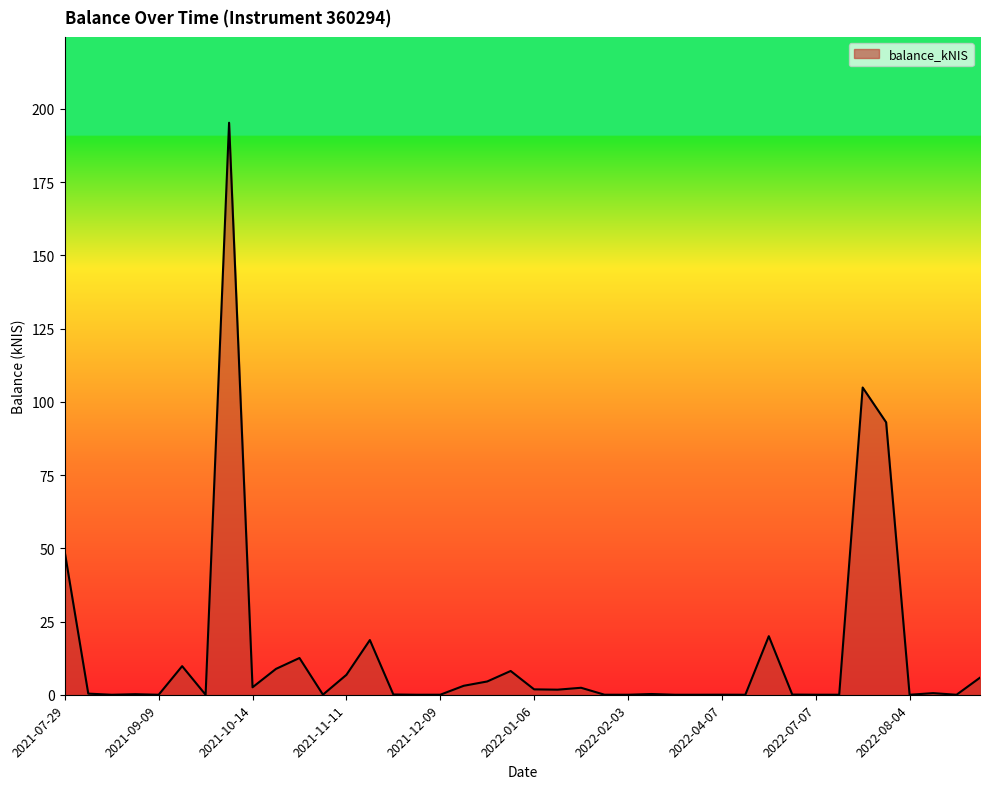

Rank the categories by value from lowest to highest.

2021-08-12, 2021-09-09, 2021-09-30, 2021-12-02, 2022-02-03, 2022-03-10, 2022-03-24, 2022-04-14, 2022-08-04, 2022-08-25, 2021-12-09, 2022-01-27, 2022-07-07, 2022-07-14, 2022-04-07, 2021-11-04, 2022-06-30, 2021-11-25, 2021-09-02, 2022-03-03, 2021-08-05, 2022-08-18, 2022-01-13, 2022-01-06, 2022-01-20, 2021-10-14, 2021-12-16, 2021-12-23, 2022-12-08, 2021-11-11, 2021-12-30, 2021-10-21, 2021-09-23, 2021-10-28, 2021-11-18, 2022-06-23, 2021-07-29, 2022-07-28, 2022-07-21, 2021-10-07